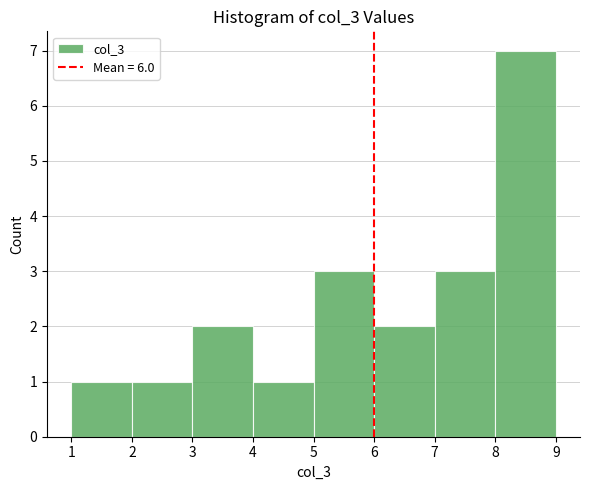

Over which range of the x-axis is the bar tallest?

8 to 9